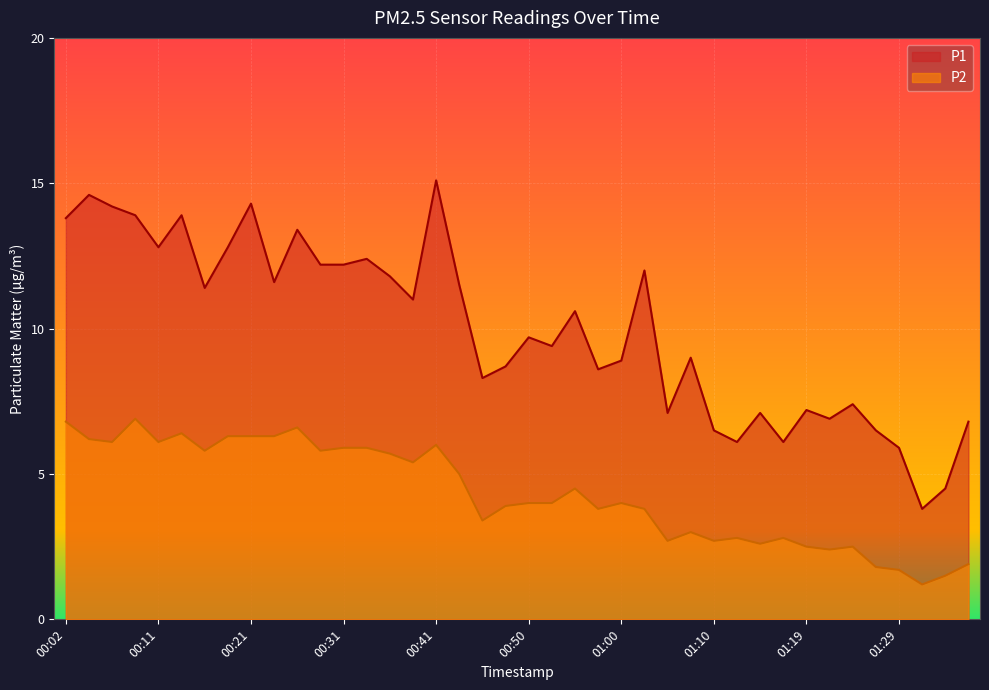

The value of P1 at 00:11 is 12.8. True or false?

True